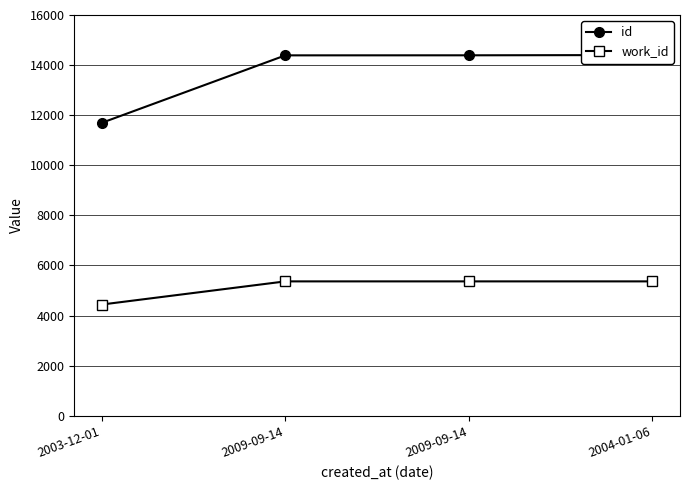

Which category has the lowest value in the work_id series?

2003-12-01